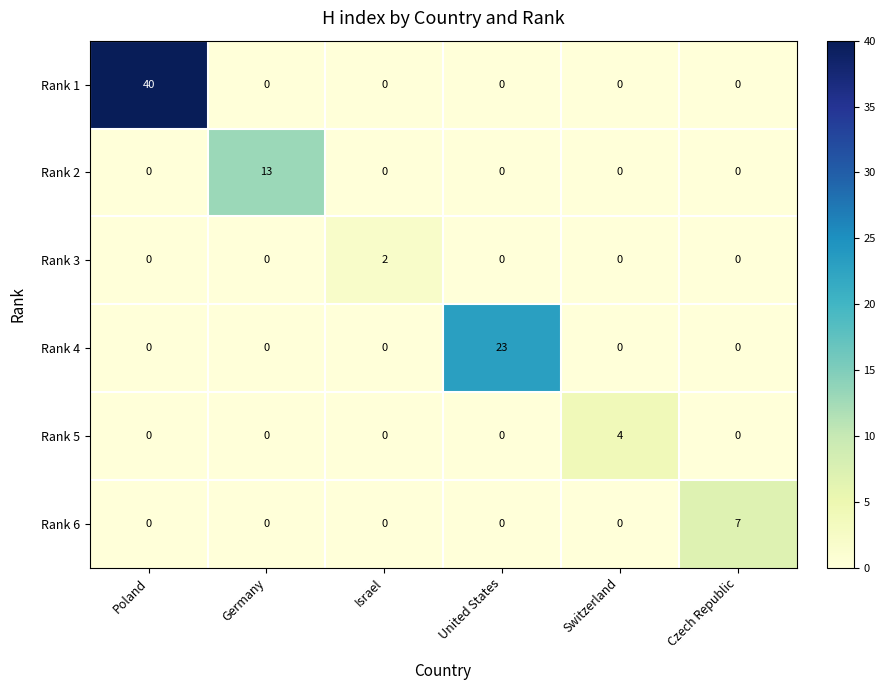

What is the greatest value displayed?

40